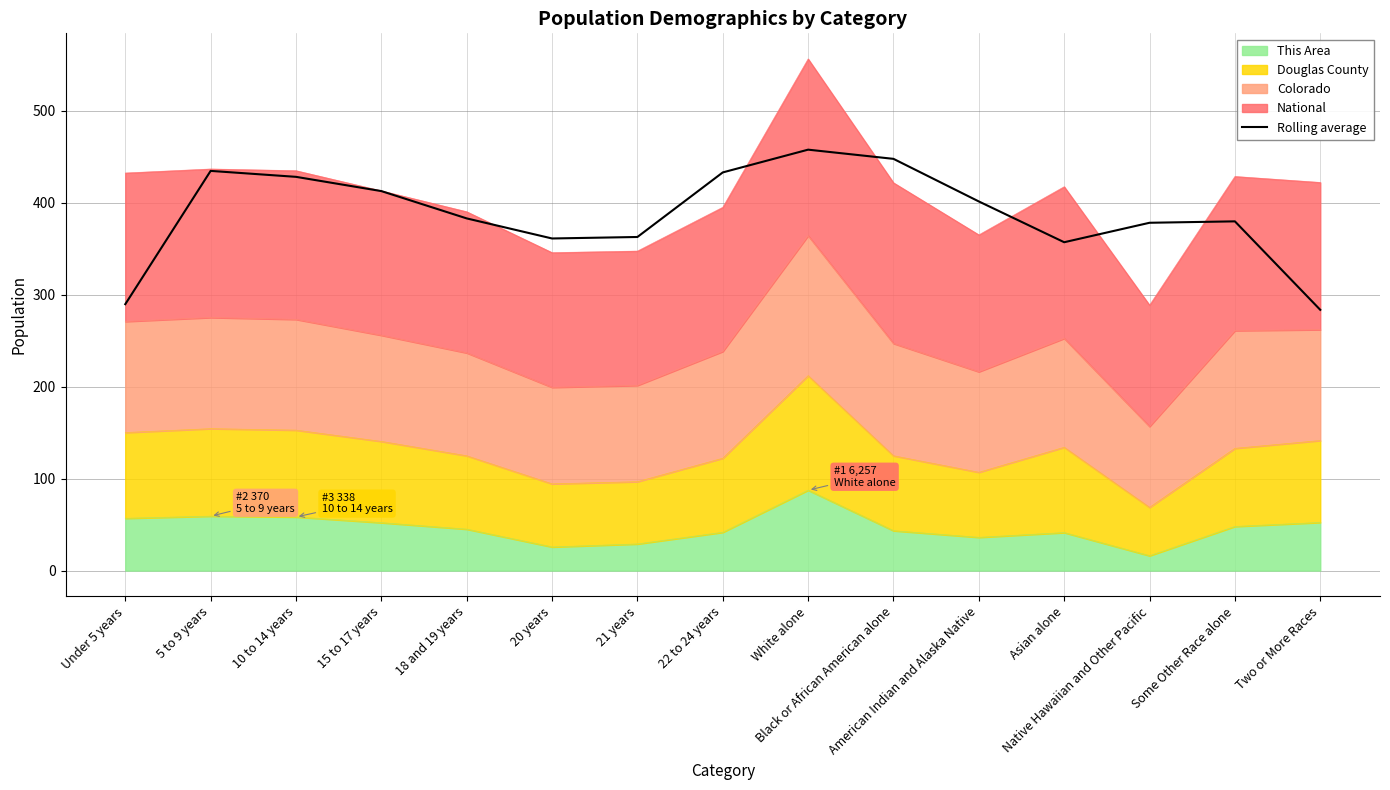

Where is the first local minimum?

20 years